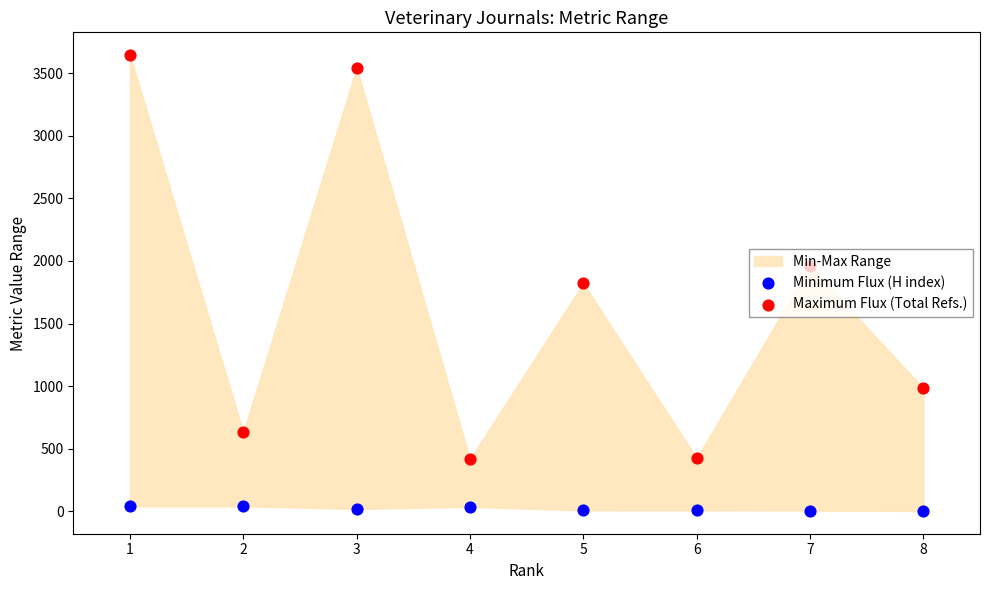

Which series has the largest Y range (max minus min)?

Maximum Flux (Total Refs.)